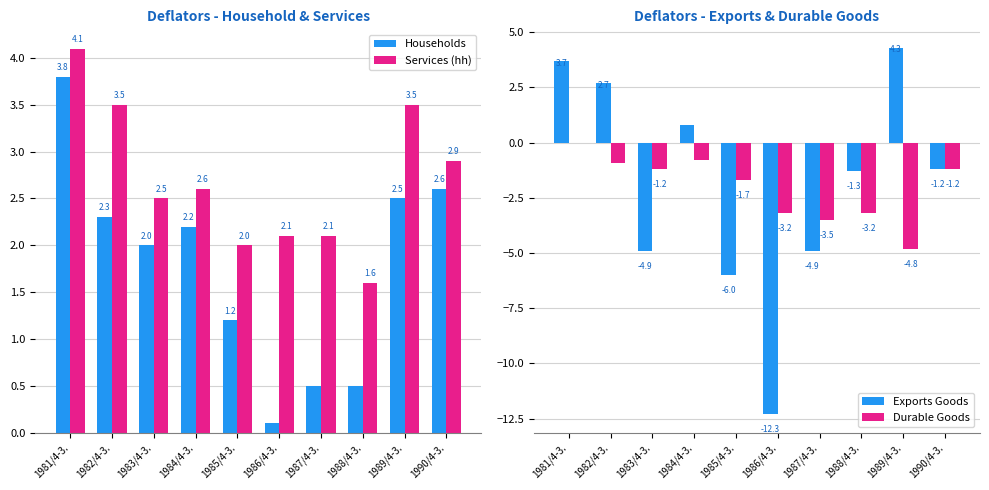

At which label is Services (hh) closest to 2?

1985/4-3.